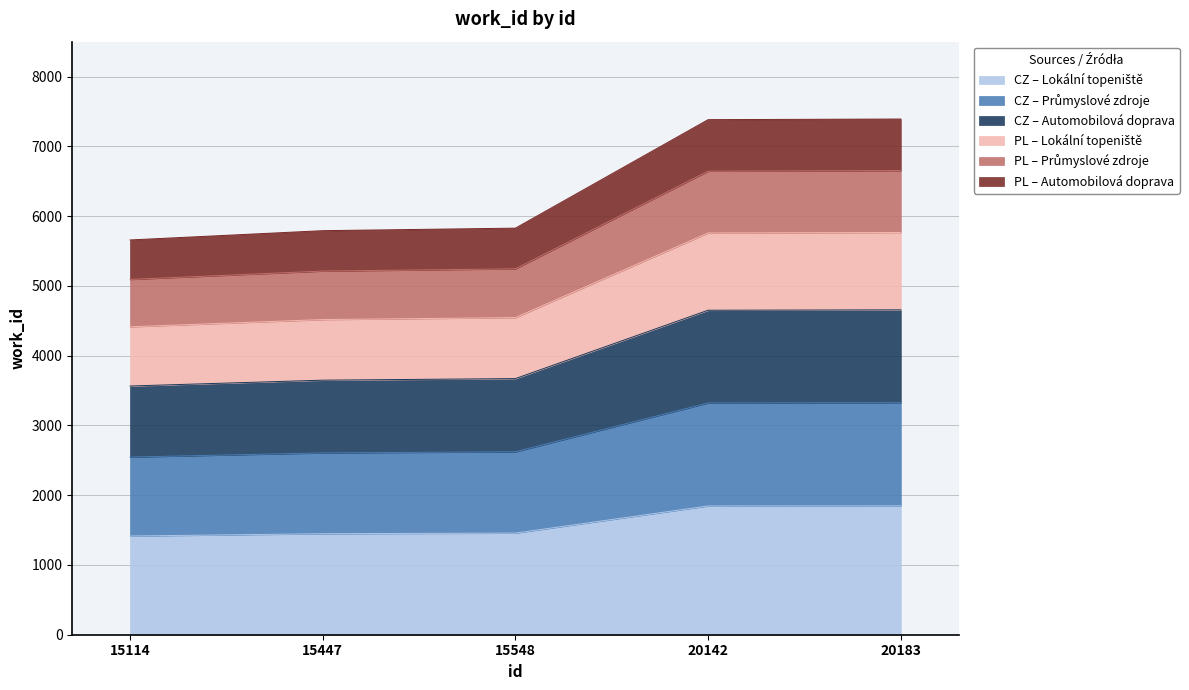

The chart shows a value of 7391.0 at 20183. True or false?

True